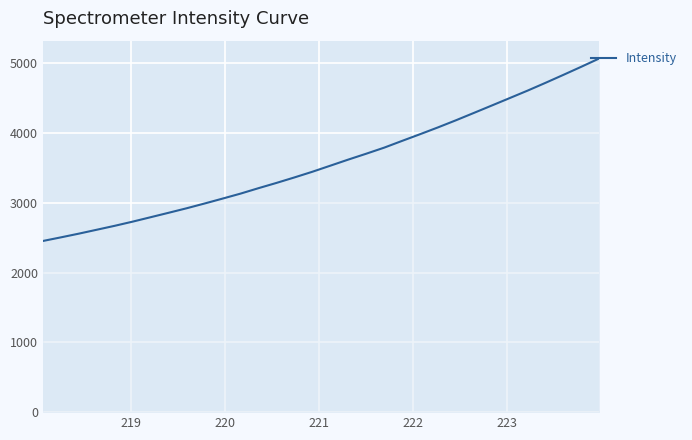

What is the difference between the maximum and minimum values?

2618.4